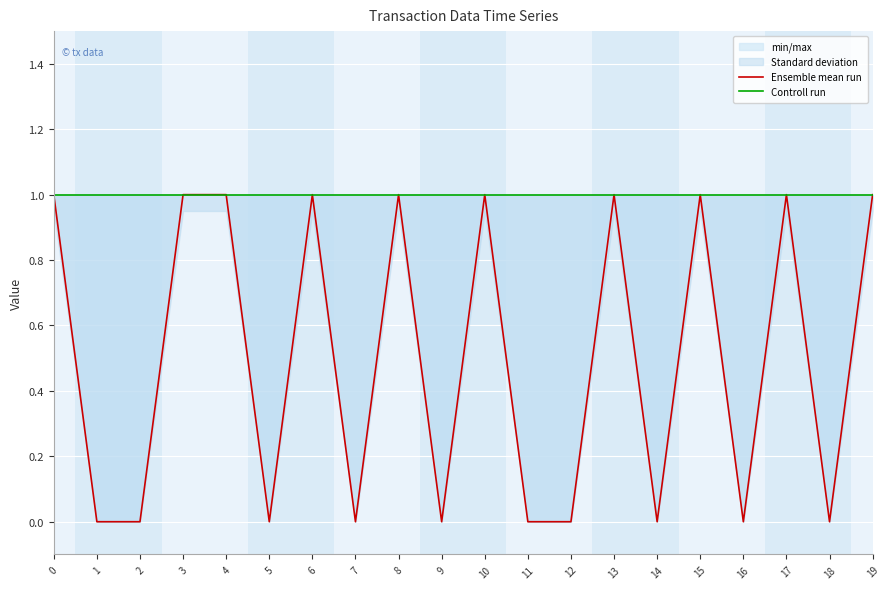

True or false: Controll run and Ensemble mean run cross at least once.

False